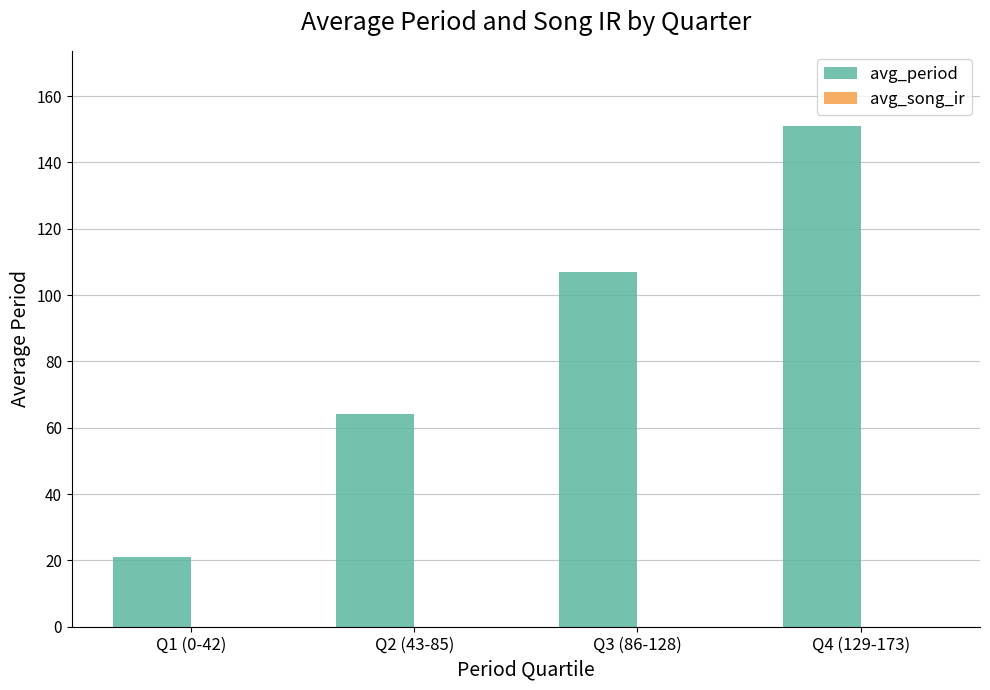

What is the difference between the maximum and minimum values?

130